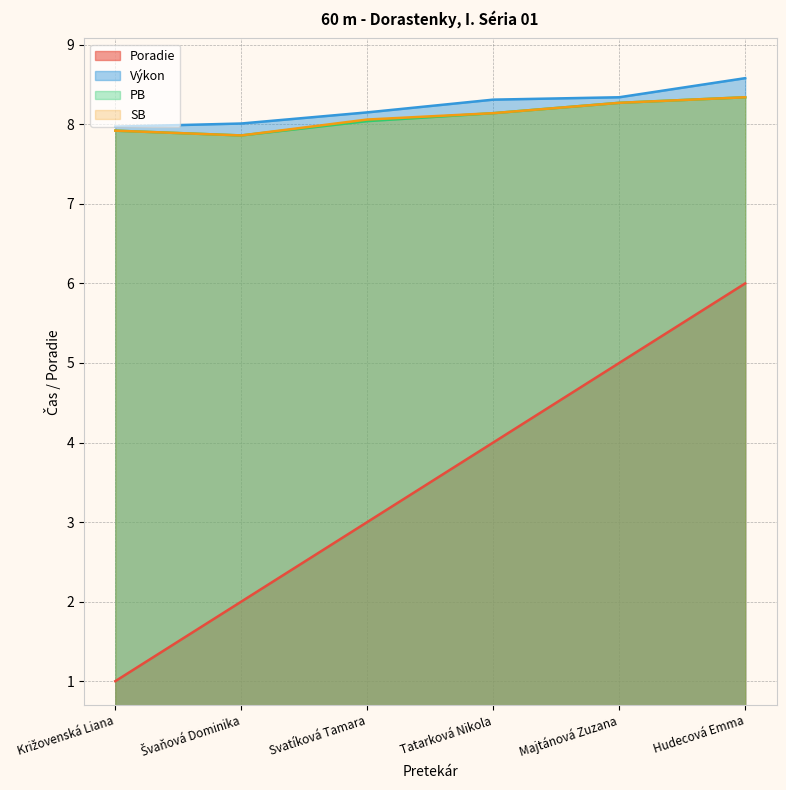

Reading left to right, what are all the values shown in this chart?

Poradie: 1.0	2.0	3.0	4.0	5.0	6.0
Výkon: 8.0	8.0	8.2	8.3	8.3	8.6
PB: 7.9	7.9	8.0	8.1	8.3	8.3
SB: 7.9	7.9	8.1	8.1	8.3	8.3